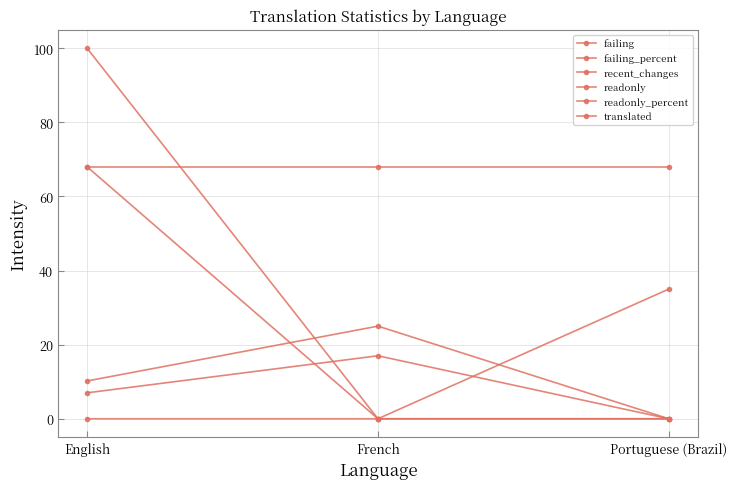

Reading right to left, list all the values displayed in this chart.

failing: 0.0	17.0	7.0
failing_percent: 0.0	25.0	10.2
recent_changes: 35.0	0.0	0.0
readonly: 0.0	0.0	68.0
readonly_percent: 0.0	0.0	100.0
translated: 68.0	68.0	68.0